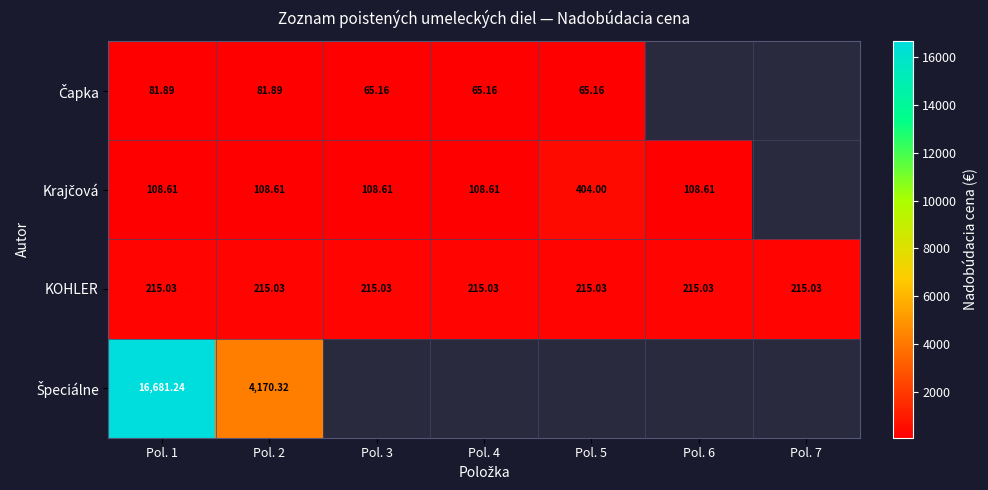

True or false: Čapka has a value of 65.2 at Pol. 3.

True